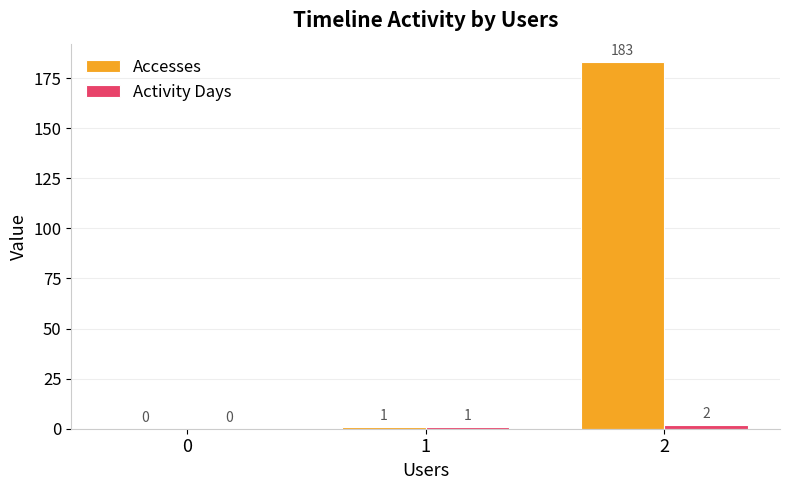

Which series has the largest total across all categories?

Accesses